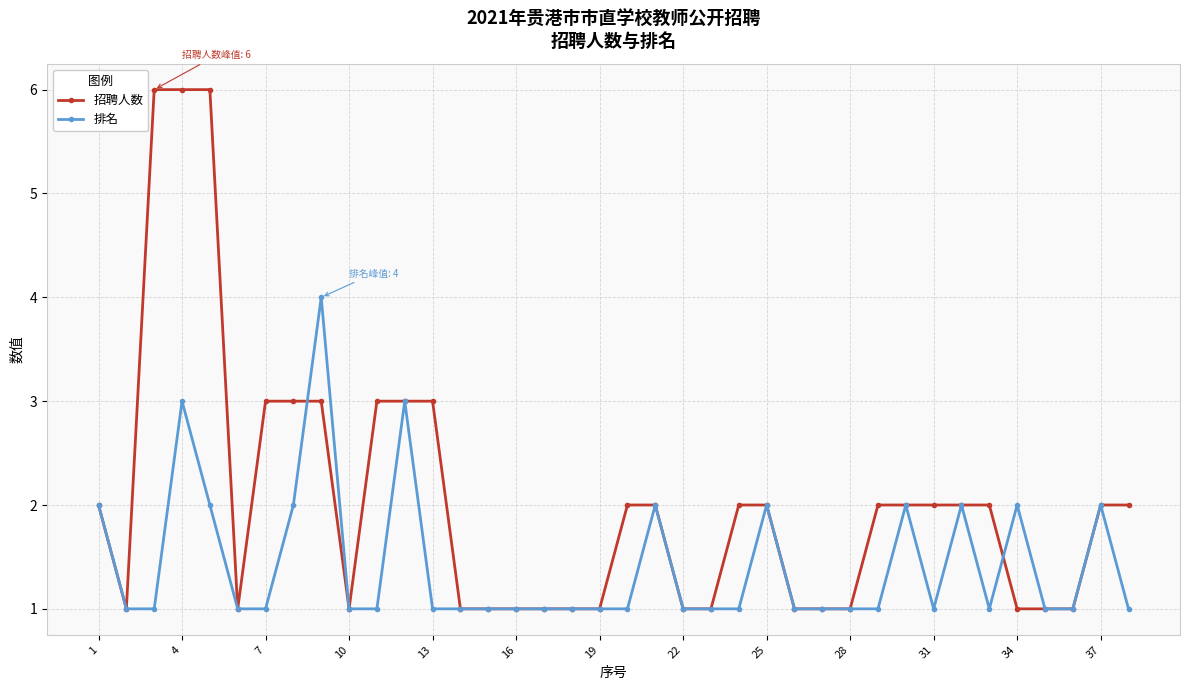

Which series has the largest range (max minus min)?

招聘人数